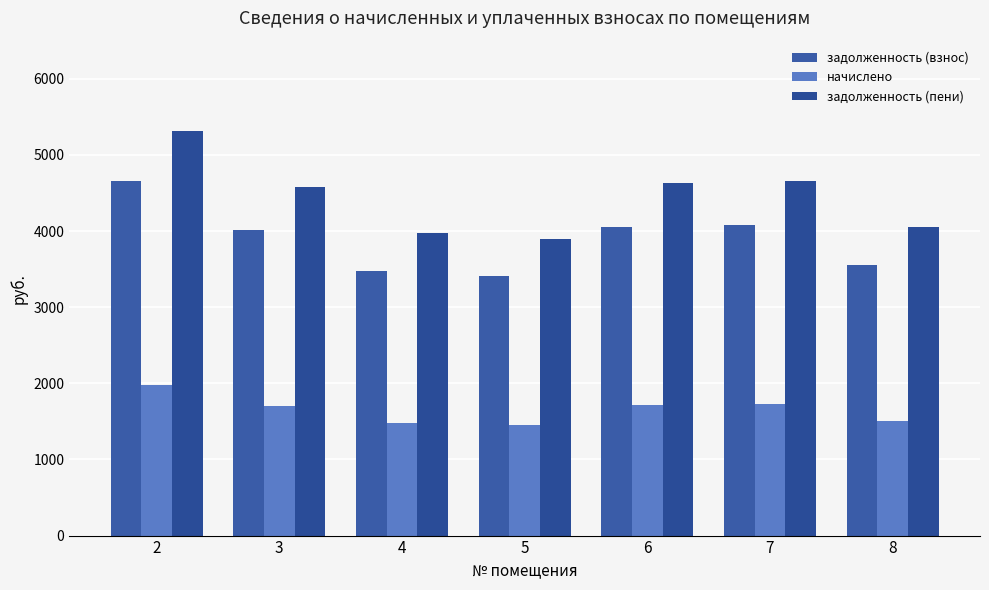

How many bars are there in total?

21